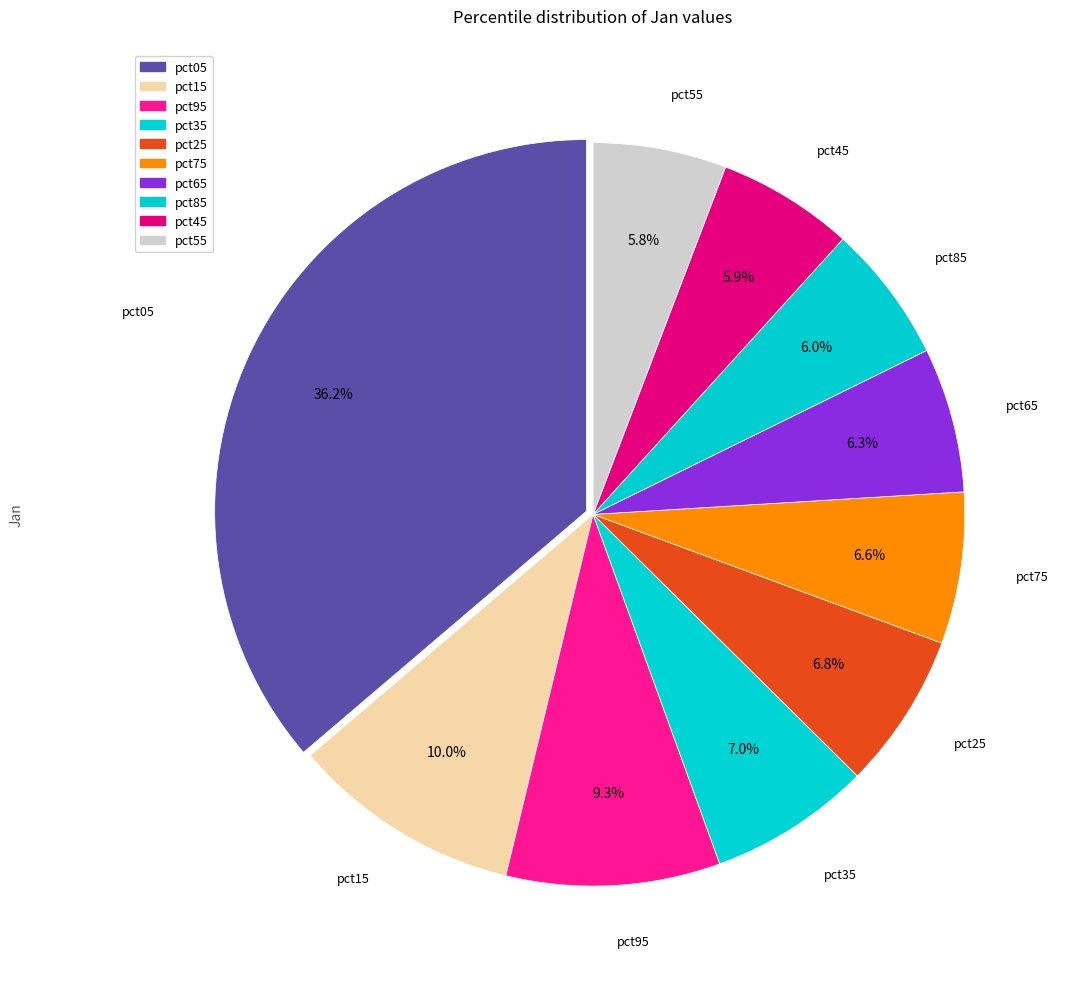

Count the number of slices in the pie.

10